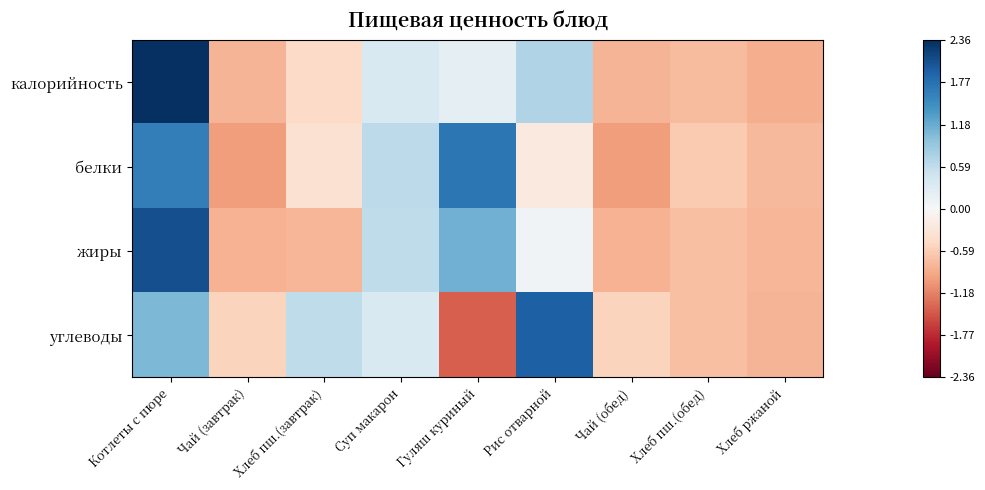

List the series in order of their peak value, highest first.

калорийность, жиры, углеводы, белки